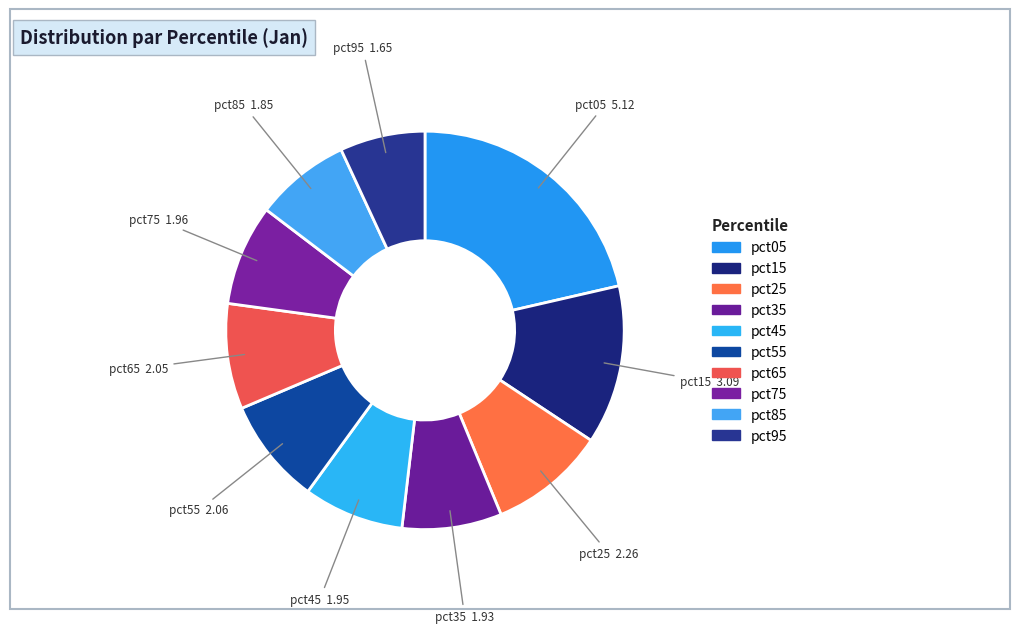

To the nearest percent, what is the average slice percentage?

10%